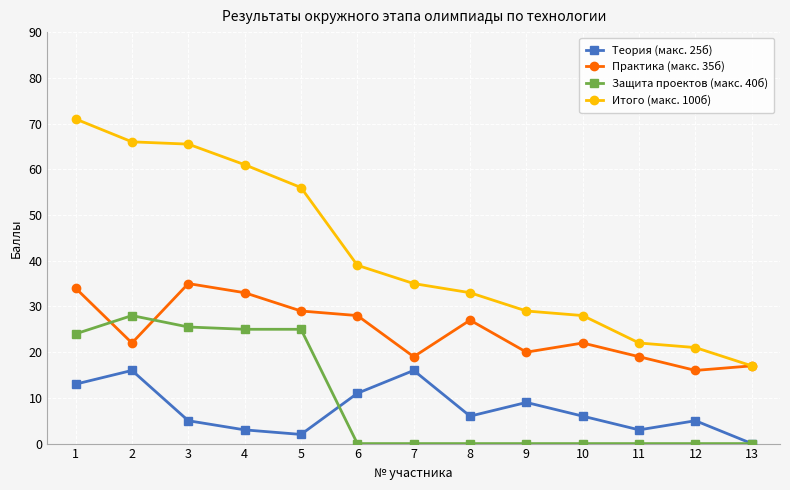

What is the maximum value for Итого (макс. 100б)?

71.0